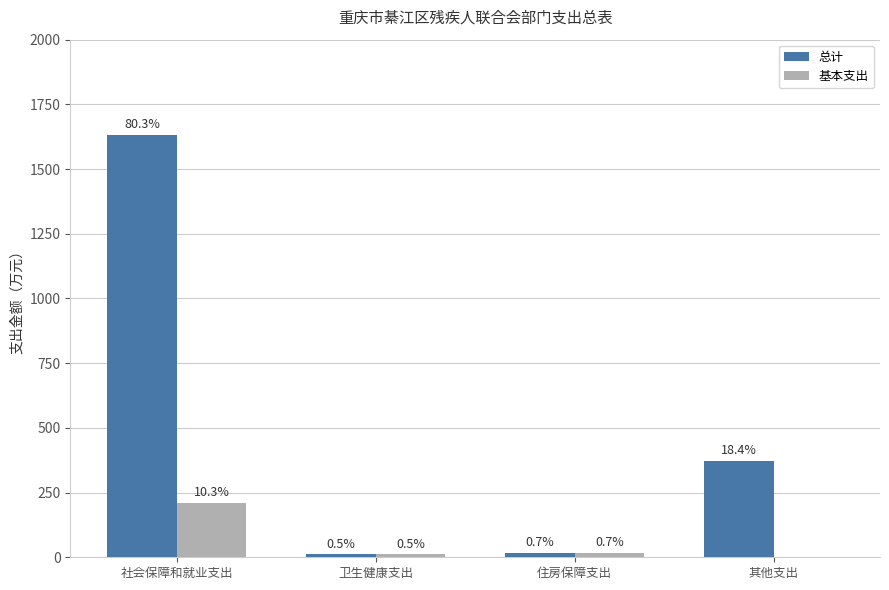

Are the bars horizontal?

No